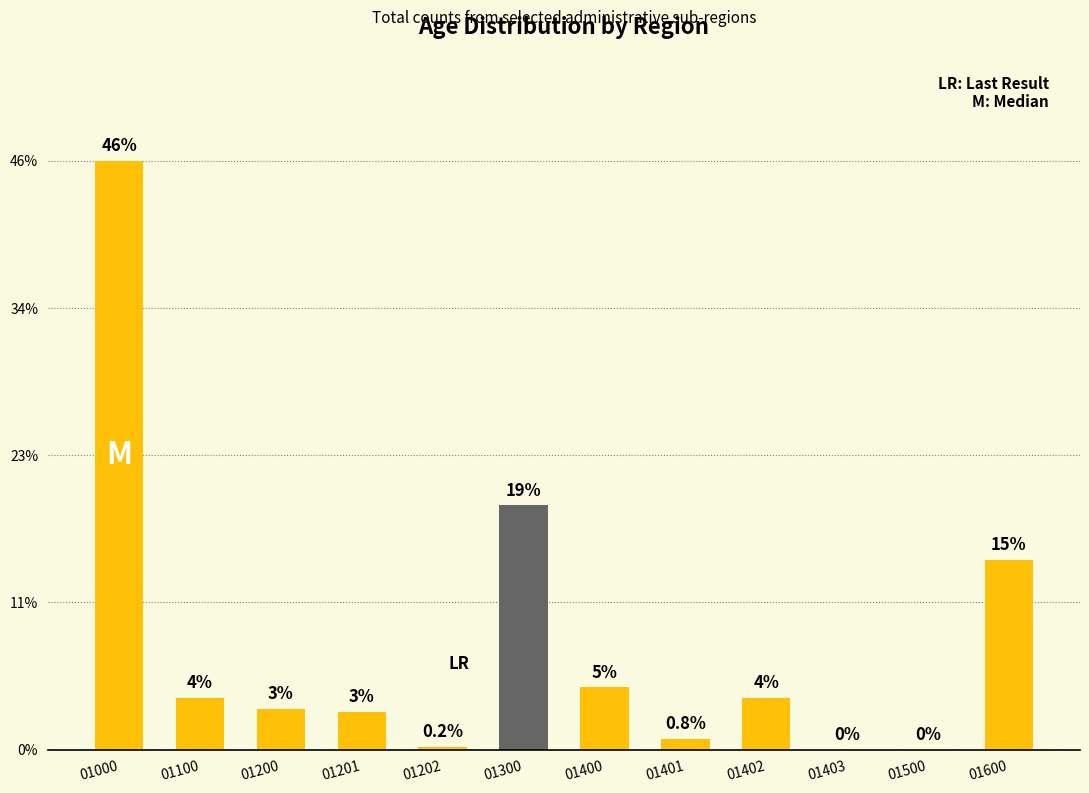

At which label is the value closest to 22?

01300